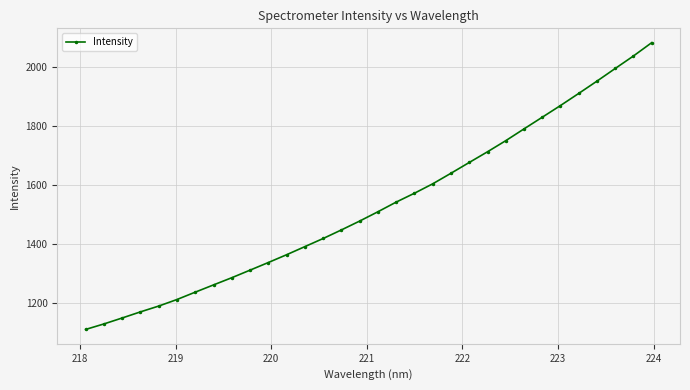

What is the value of the 7th point from the left?

1237.2